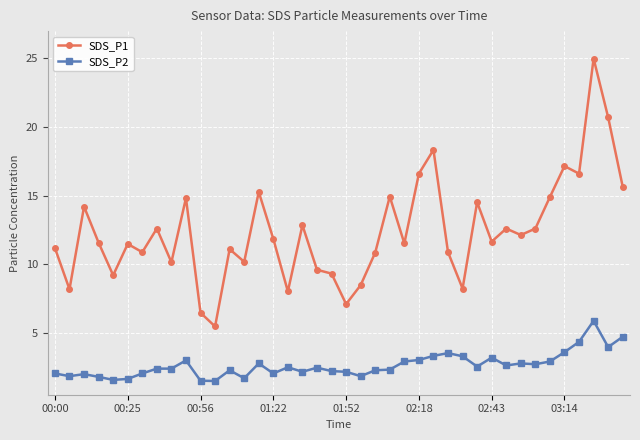

What is the value of the SDS_P1 point at the 26th from the left?

16.6